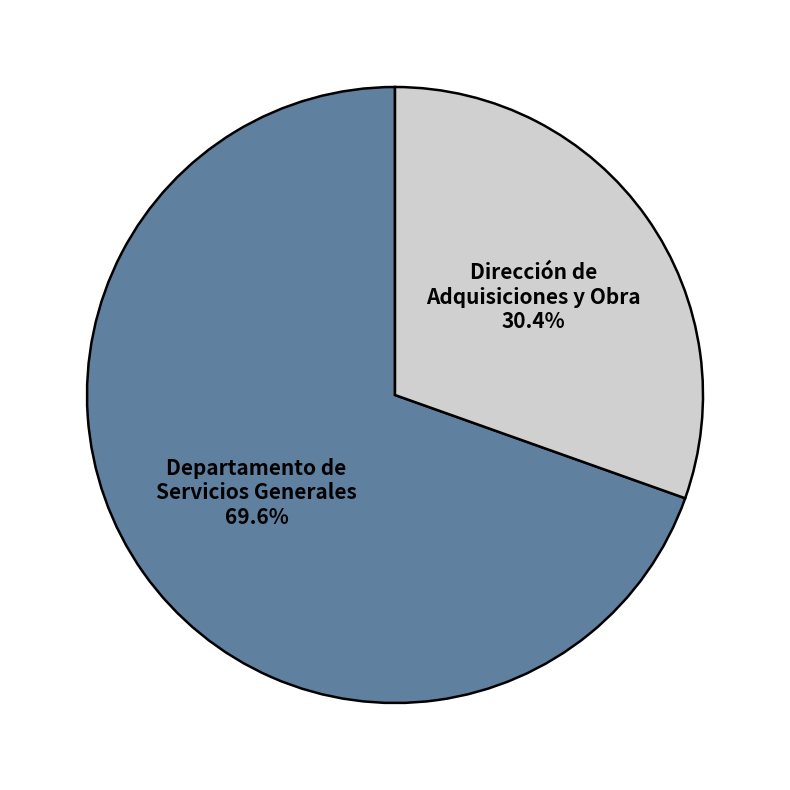

Which category has the biggest portion of the pie?

Departamento de Servicios Generales